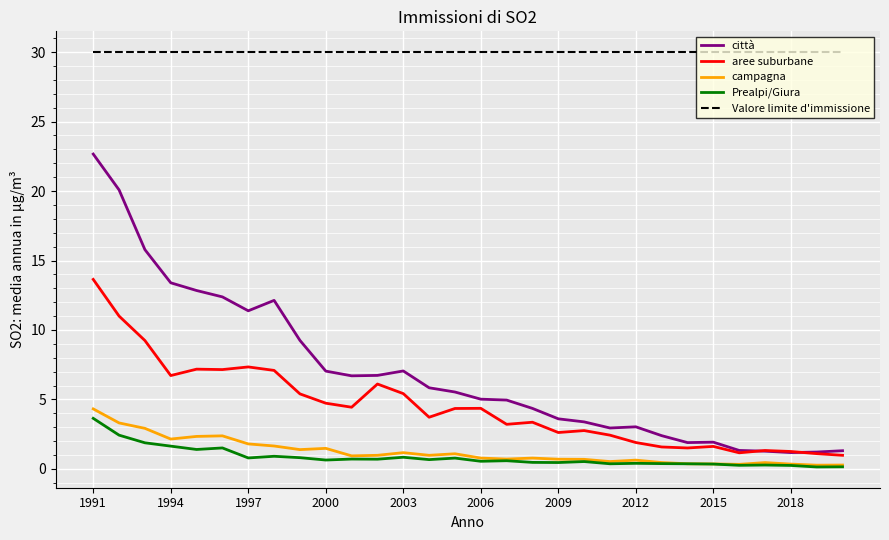

True or false: aree suburbane and Prealpi/Giura cross at least once.

False